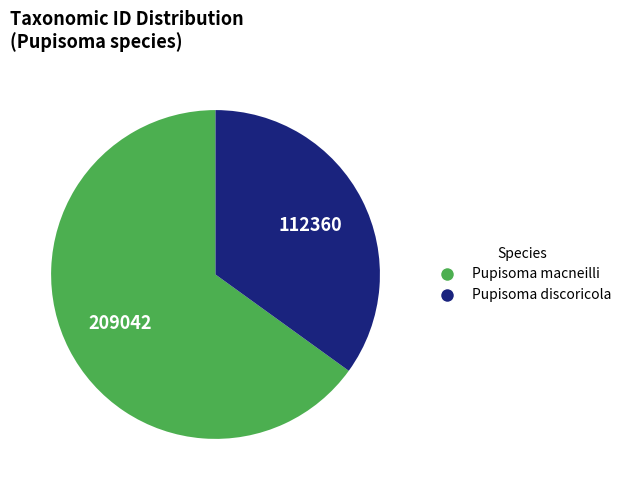

True or false: Pupisoma macneilli accounts for 60% of the total.

False